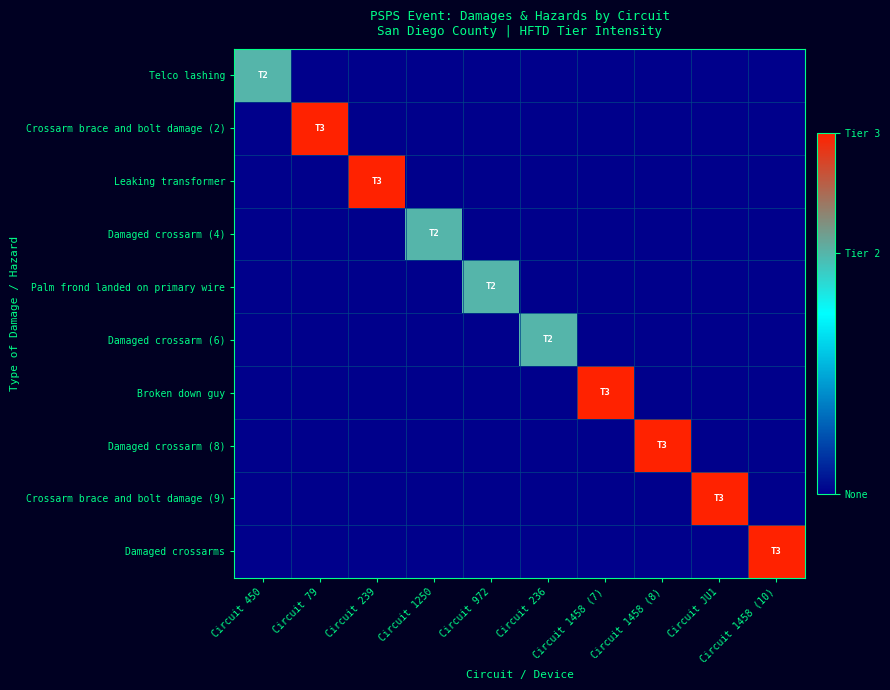

Reading left to right, what are all the values shown in this chart?

Telco lashing: Circuit 450=2	Circuit 79=0	Circuit 239=0	Circuit 1250=0	Circuit 972=0	Circuit 236=0	Circuit 1458 (7)=0	Circuit 1458 (8)=0	Circuit JU1=0	Circuit 1458 (10)=0
Crossarm brace and bolt damage (2): Circuit 450=0	Circuit 79=3	Circuit 239=0	Circuit 1250=0	Circuit 972=0	Circuit 236=0	Circuit 1458 (7)=0	Circuit 1458 (8)=0	Circuit JU1=0	Circuit 1458 (10)=0
Leaking transformer: Circuit 450=0	Circuit 79=0	Circuit 239=3	Circuit 1250=0	Circuit 972=0	Circuit 236=0	Circuit 1458 (7)=0	Circuit 1458 (8)=0	Circuit JU1=0	Circuit 1458 (10)=0
Damaged crossarm (4): Circuit 450=0	Circuit 79=0	Circuit 239=0	Circuit 1250=2	Circuit 972=0	Circuit 236=0	Circuit 1458 (7)=0	Circuit 1458 (8)=0	Circuit JU1=0	Circuit 1458 (10)=0
Palm frond landed on primary wire: Circuit 450=0	Circuit 79=0	Circuit 239=0	Circuit 1250=0	Circuit 972=2	Circuit 236=0	Circuit 1458 (7)=0	Circuit 1458 (8)=0	Circuit JU1=0	Circuit 1458 (10)=0
Damaged crossarm (6): Circuit 450=0	Circuit 79=0	Circuit 239=0	Circuit 1250=0	Circuit 972=0	Circuit 236=2	Circuit 1458 (7)=0	Circuit 1458 (8)=0	Circuit JU1=0	Circuit 1458 (10)=0
Broken down guy: Circuit 450=0	Circuit 79=0	Circuit 239=0	Circuit 1250=0	Circuit 972=0	Circuit 236=0	Circuit 1458 (7)=3	Circuit 1458 (8)=0	Circuit JU1=0	Circuit 1458 (10)=0
Damaged crossarm (8): Circuit 450=0	Circuit 79=0	Circuit 239=0	Circuit 1250=0	Circuit 972=0	Circuit 236=0	Circuit 1458 (7)=0	Circuit 1458 (8)=3	Circuit JU1=0	Circuit 1458 (10)=0
Crossarm brace and bolt damage (9): Circuit 450=0	Circuit 79=0	Circuit 239=0	Circuit 1250=0	Circuit 972=0	Circuit 236=0	Circuit 1458 (7)=0	Circuit 1458 (8)=0	Circuit JU1=3	Circuit 1458 (10)=0
Damaged crossarms: Circuit 450=0	Circuit 79=0	Circuit 239=0	Circuit 1250=0	Circuit 972=0	Circuit 236=0	Circuit 1458 (7)=0	Circuit 1458 (8)=0	Circuit JU1=0	Circuit 1458 (10)=3